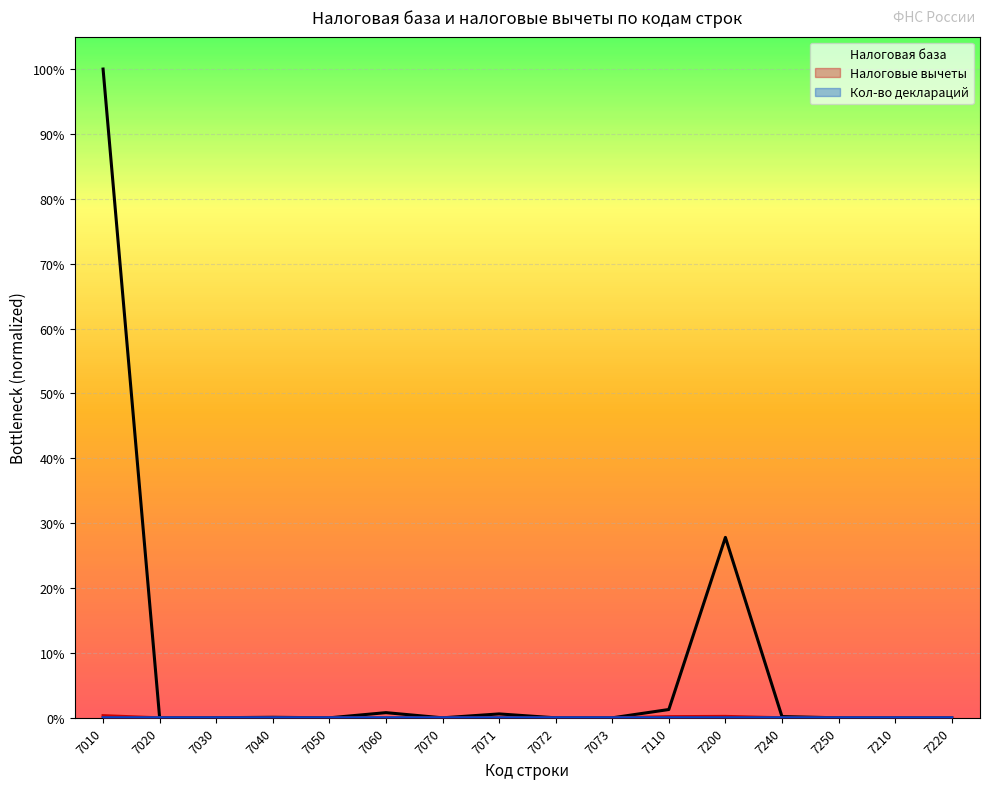

Reading left to right, extract all data points from this chart.

Налоговая база: 7010=1.0	7020=0.0	7030=0.0	7040=0.0	7050=0.0	7060=0.0	7070=0.0	7071=0.0	7072=0.0	7073=0.0	7110=0.0	7200=0.3	7240=0.0	7250=0.0	7210=0.0	7220=0.0
Налоговые вычеты: 7010=0.0	7020=0.0	7030=0.0	7040=0.0	7050=0.0	7060=0.0	7070=0.0	7071=0.0	7072=0.0	7073=0.0	7110=0.0	7200=0.0	7240=0.0	7250=0.0	7210=0.0	7220=0.0
Кол-во деклараций: 7010=0.0	7020=0.0	7030=0.0	7040=0.0	7050=0.0	7060=0.0	7070=0.0	7071=0.0	7072=0.0	7073=0.0	7110=0.0	7200=0.0	7240=0.0	7250=0.0	7210=0.0	7220=0.0